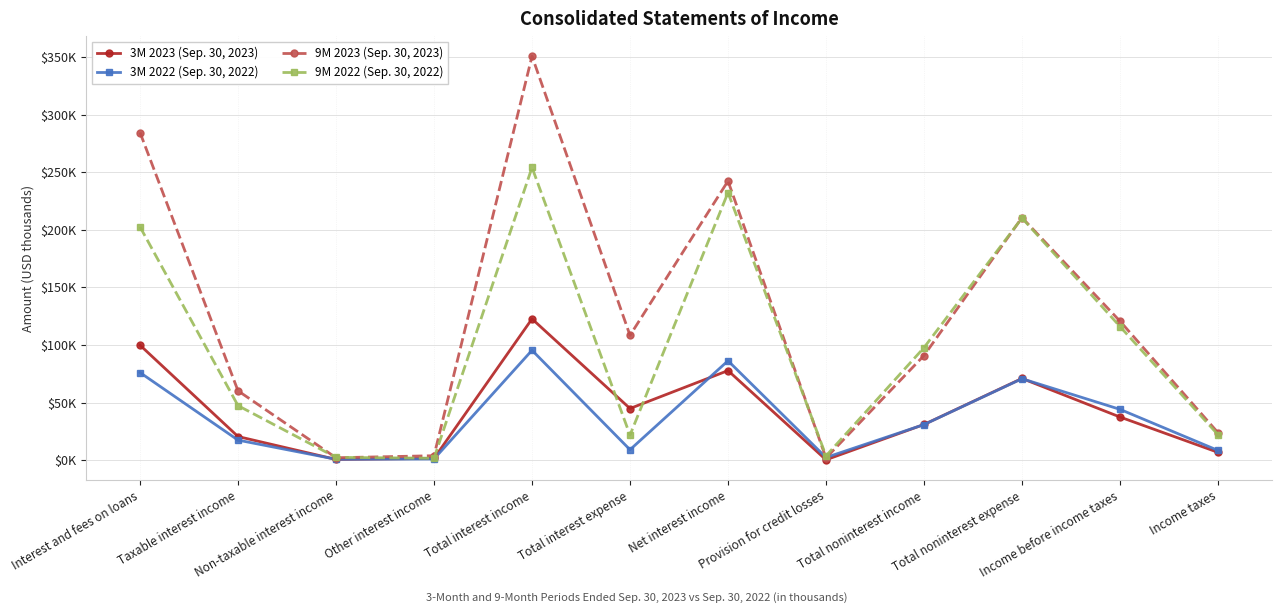

True or false: 9M 2022 (Sep. 30, 2022) and 3M 2023 (Sep. 30, 2023) intersect in this chart.

True